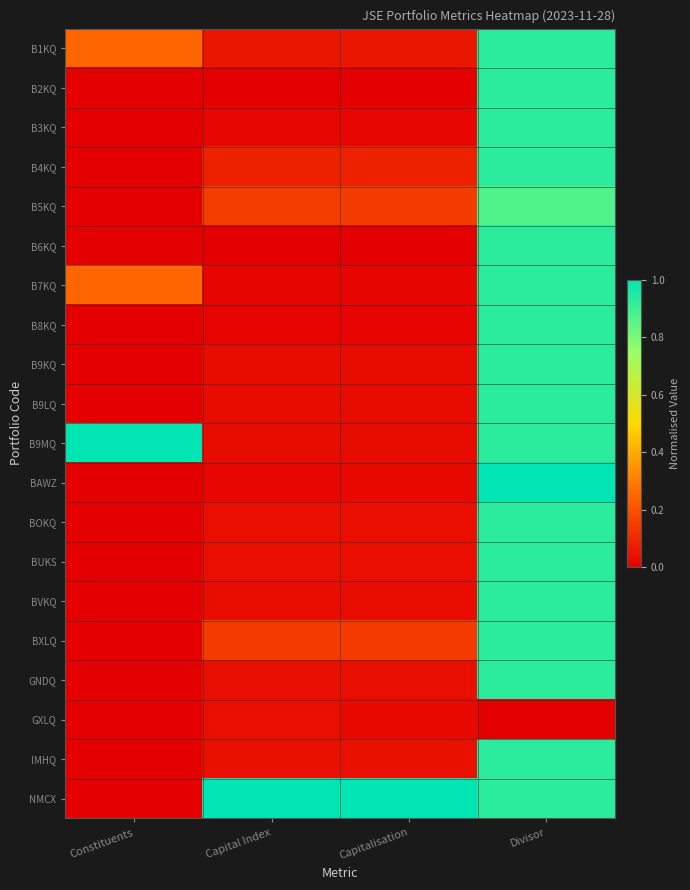

Which series has the largest total across all categories?

NMCX